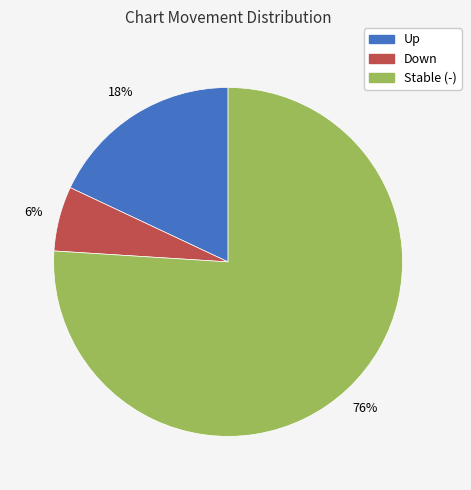

Is there a majority slice in this chart?

Yes